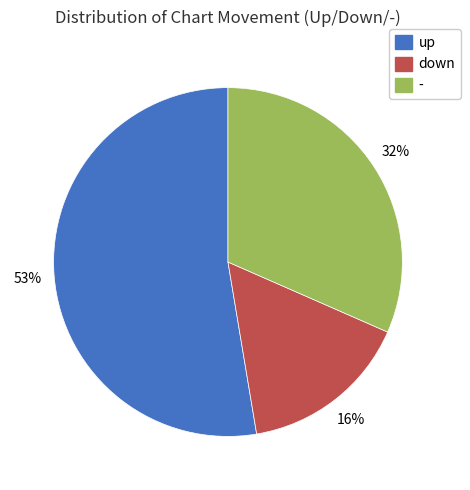

To the nearest percent, what is the average slice percentage?

33%